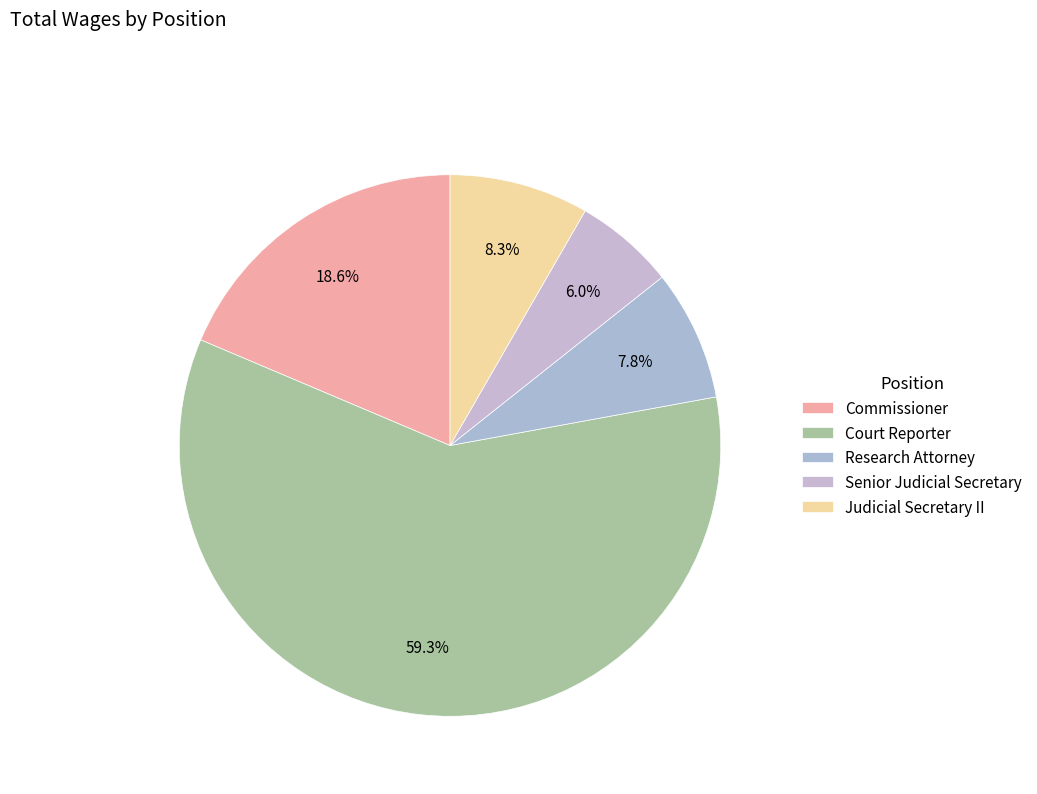

To the nearest percent, what portion does Senior Judicial Secretary represent?

6%